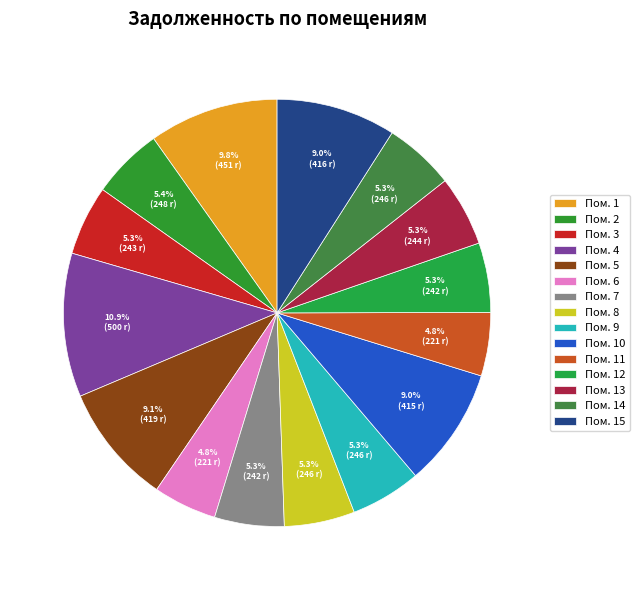

What is the smallest slice in the pie chart?

6